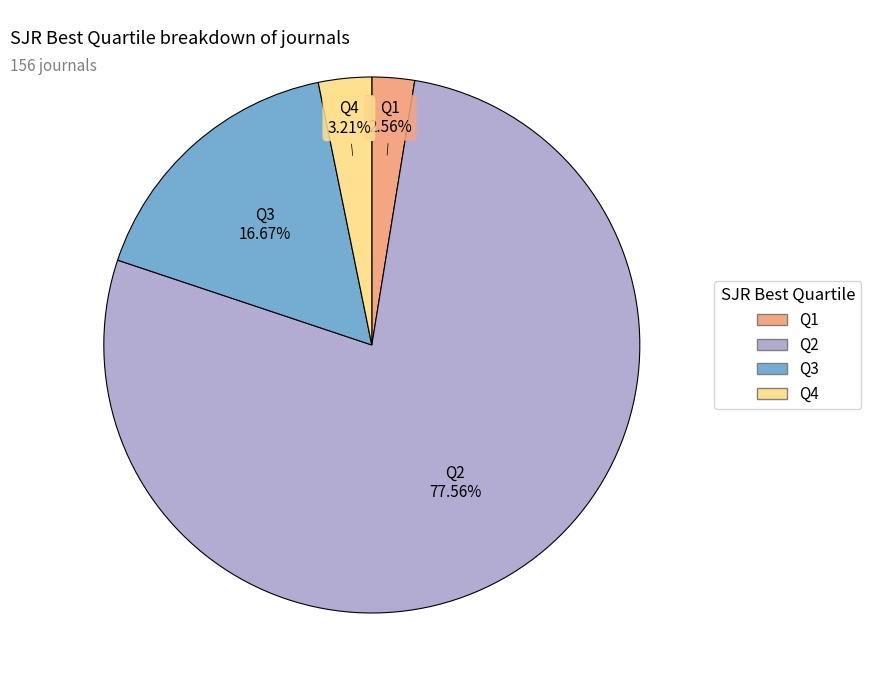

True or false: Q1 accounts for 3% of the total.

True